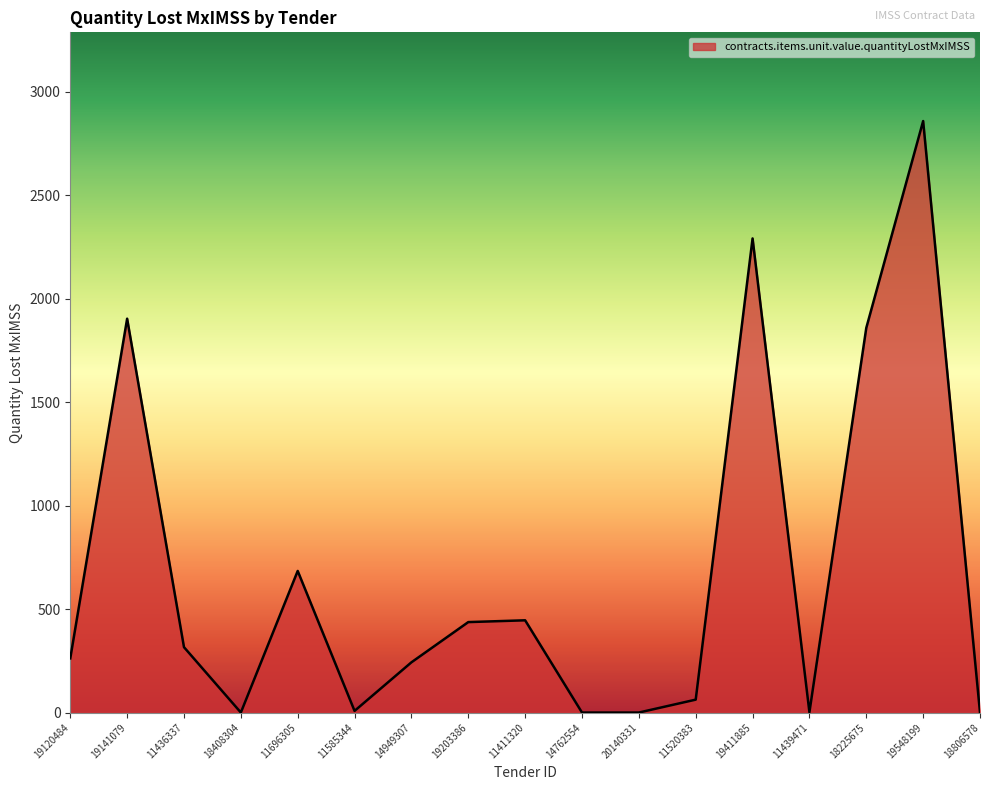

True or false: the data shows 135.2 at 11411320.

False